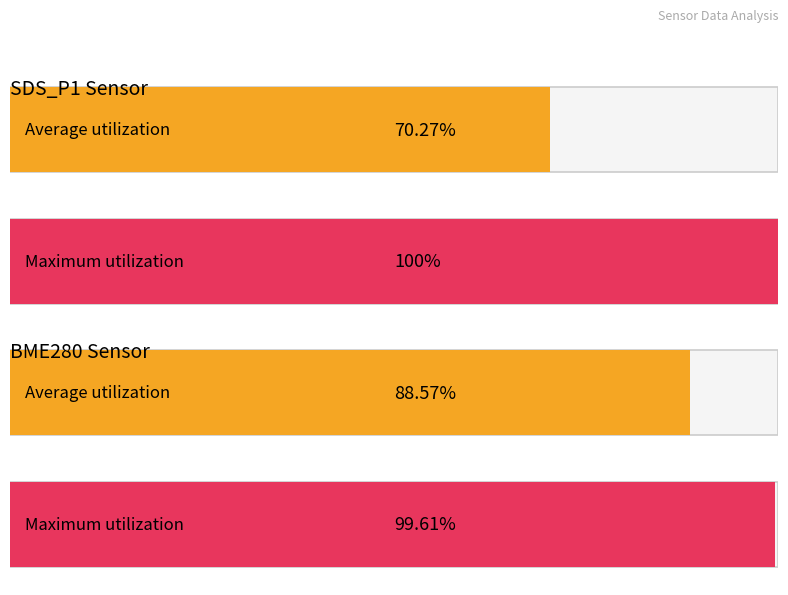

Which series has the largest total across all categories?

Maximum utilization